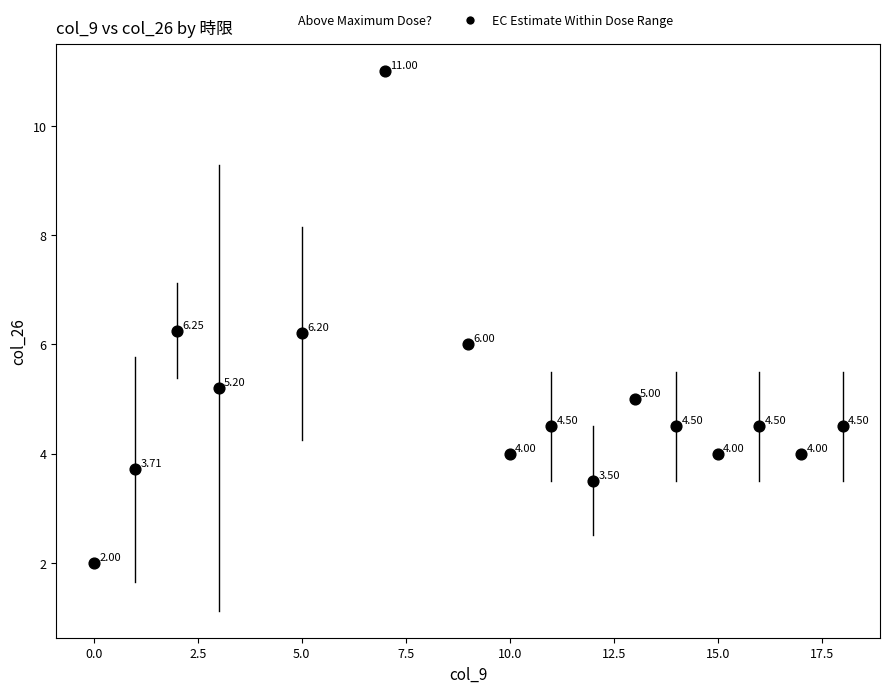

What is the range of Y values (max minus min)?

9.0